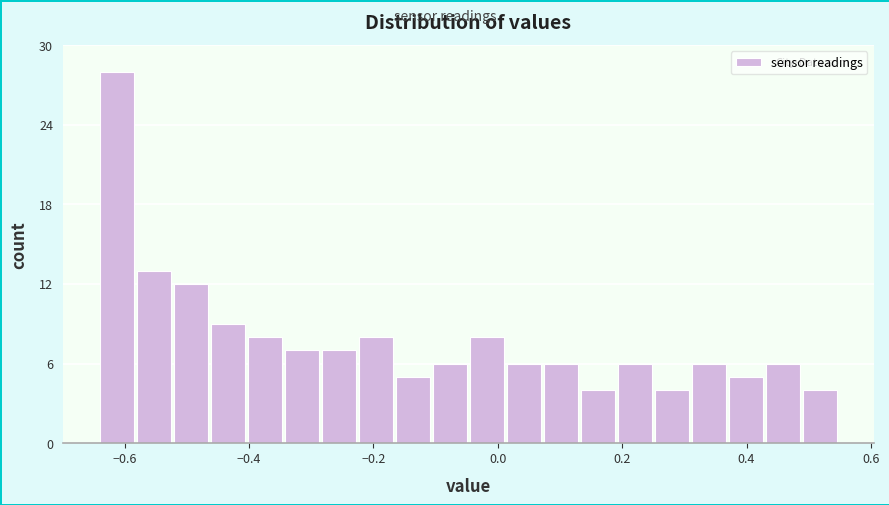

Around what value on the x-axis is the tallest bar? Give the approximate position of its centre, as read against the axis.

-0.62